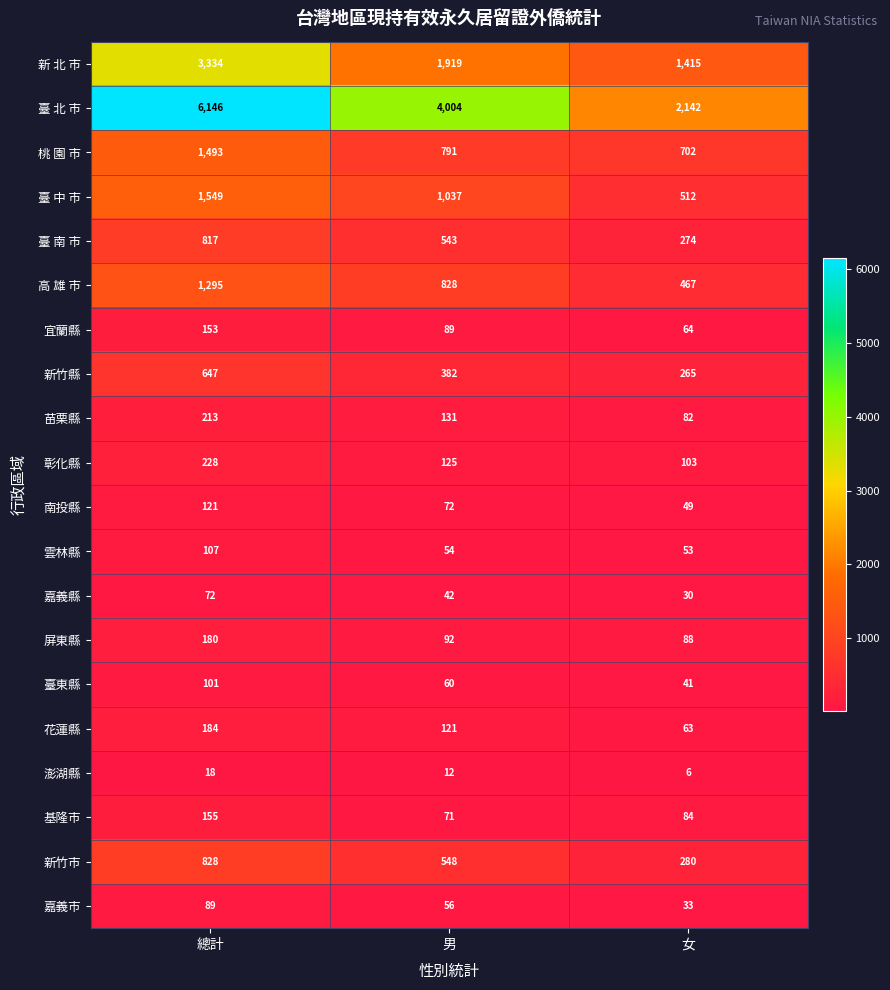

At which label is 臺 中 市 closest to 1030?

男